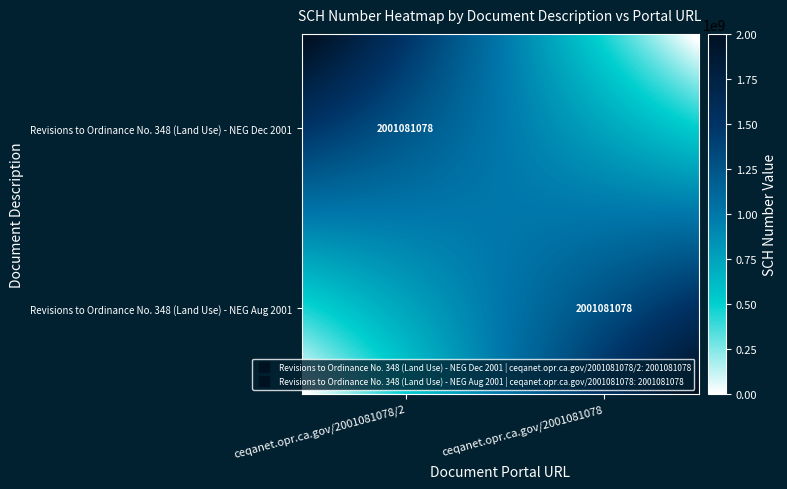

How many series are shown in this chart?

40